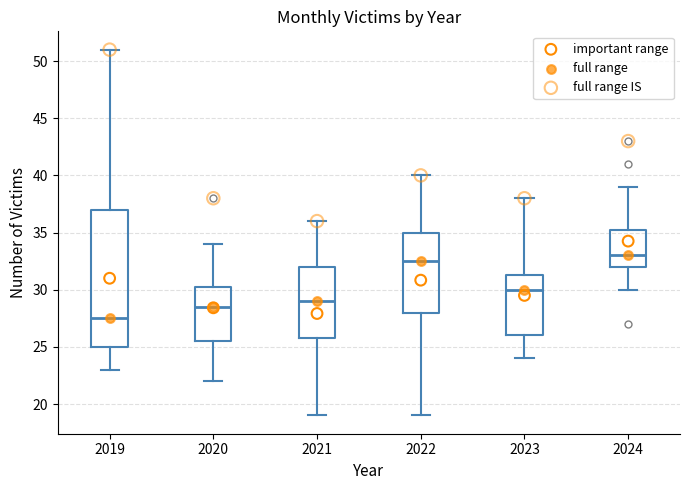

Where does the lower whisker of the box at x = 2020 end on the y-axis? The values are not printed on the chart, so give them approximately, as read against the axis.

22.0